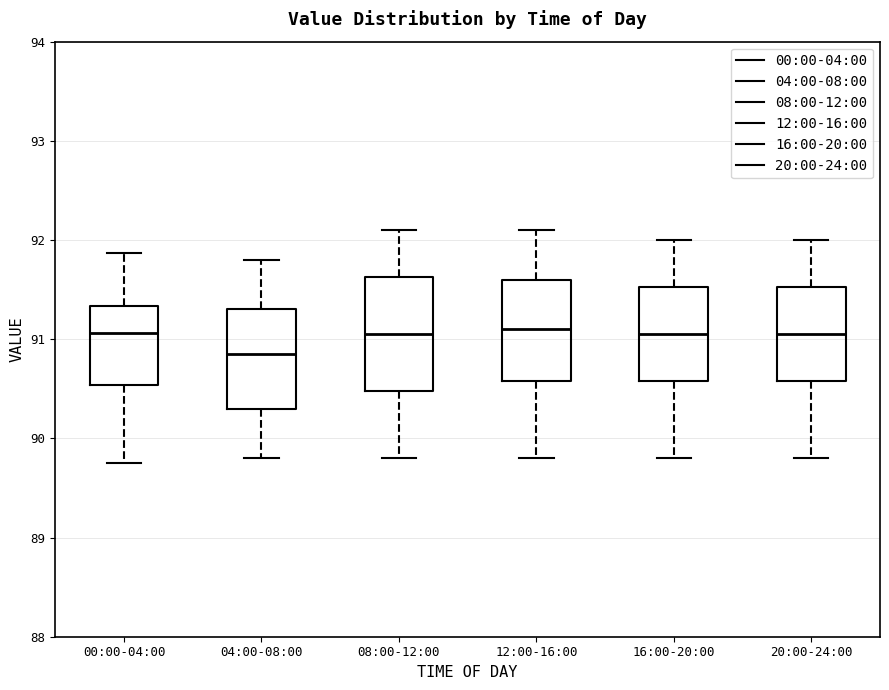

Reading left to right, read every box against the y-axis: the position of its median line, the range the box covers, and the ends of its whiskers. The values are not printed on the chart, so give them approximately, as read against the axis.

00:00-04:00: median 91.1, box 90.5 to 91.3, whiskers 89.8 to 91.9
04:00-08:00: median 90.9, box 90.3 to 91.3, whiskers 89.8 to 91.8
08:00-12:00: median 91.1, box 90.5 to 91.6, whiskers 89.8 to 92.1
12:00-16:00: median 91.1, box 90.6 to 91.6, whiskers 89.8 to 92.1
16:00-20:00: median 91.1, box 90.6 to 91.5, whiskers 89.8 to 92.0
20:00-24:00: median 91.1, box 90.6 to 91.5, whiskers 89.8 to 92.0